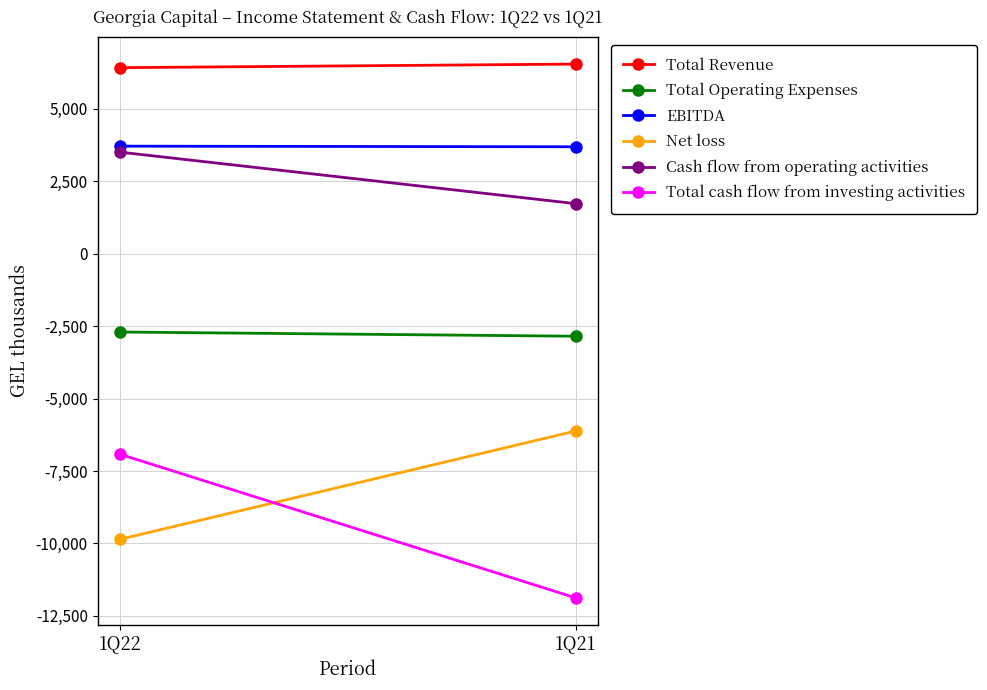

What is the approximate value of Total Revenue at 1Q22?

6410